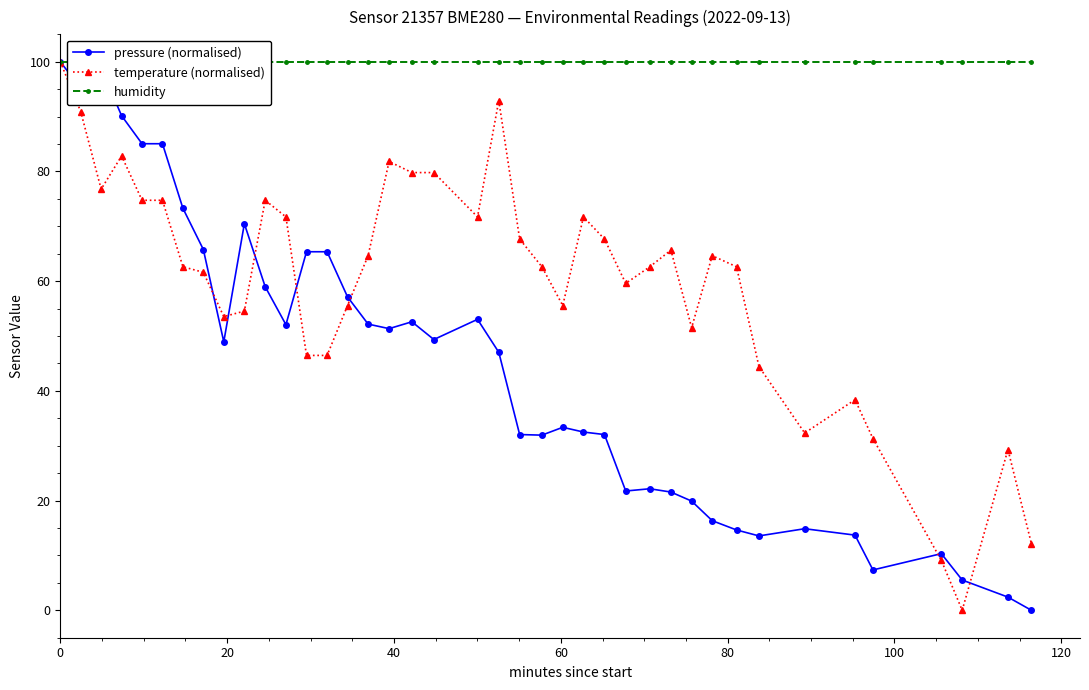

Which series ends up on top after the final intersection of temperature (normalised) and pressure (normalised)?

temperature (normalised)